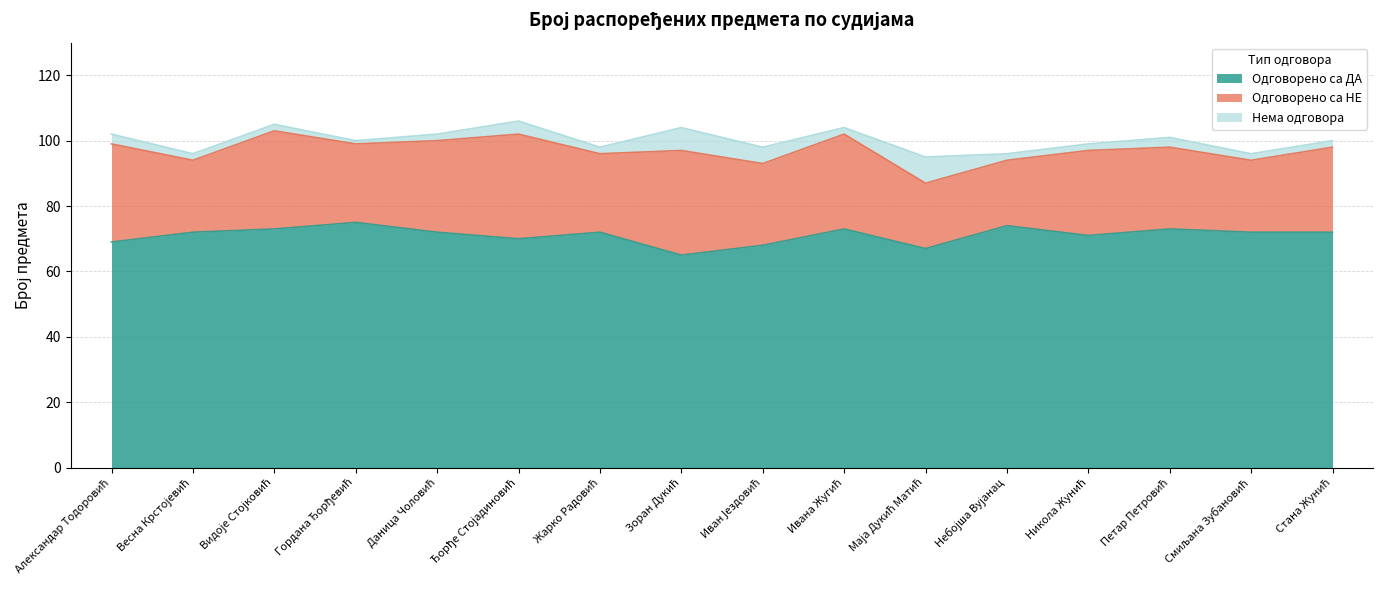

True or false: Одговорено са НЕ and Одговорено са ДА intersect in this chart.

False